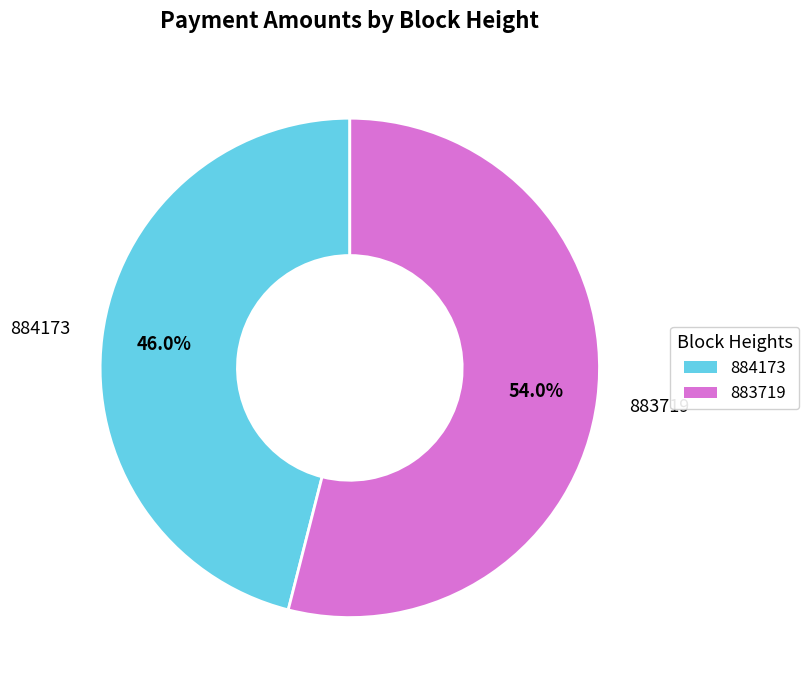

What percentage is the 884173 slice, to the nearest percent?

46%